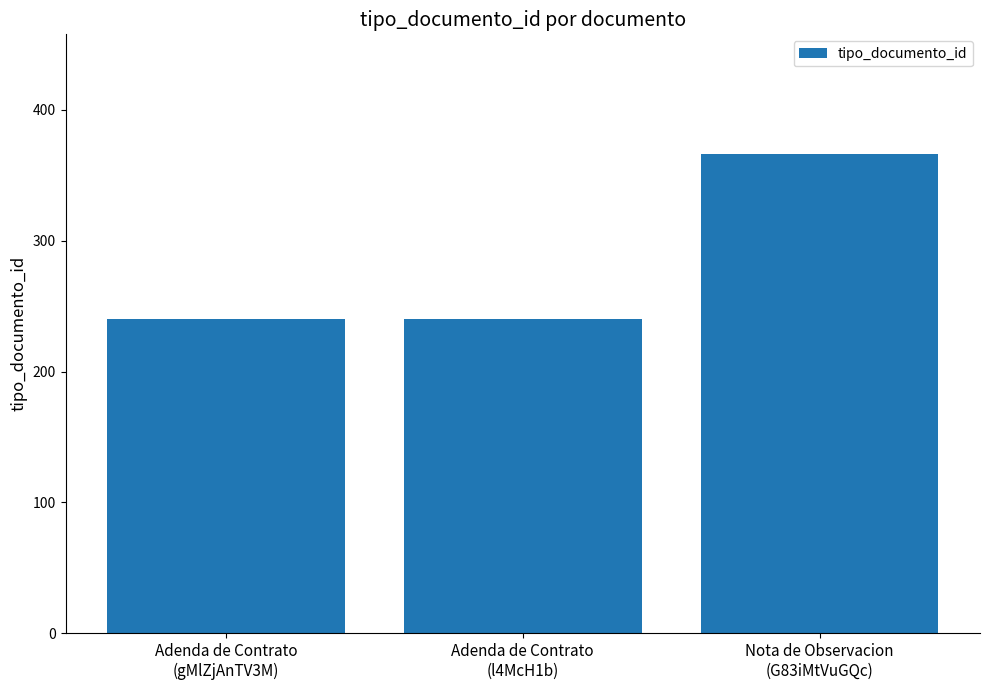

At which category does the chart reach its peak across all series?

Nota de Observacion
(G83iMtVuGQc)